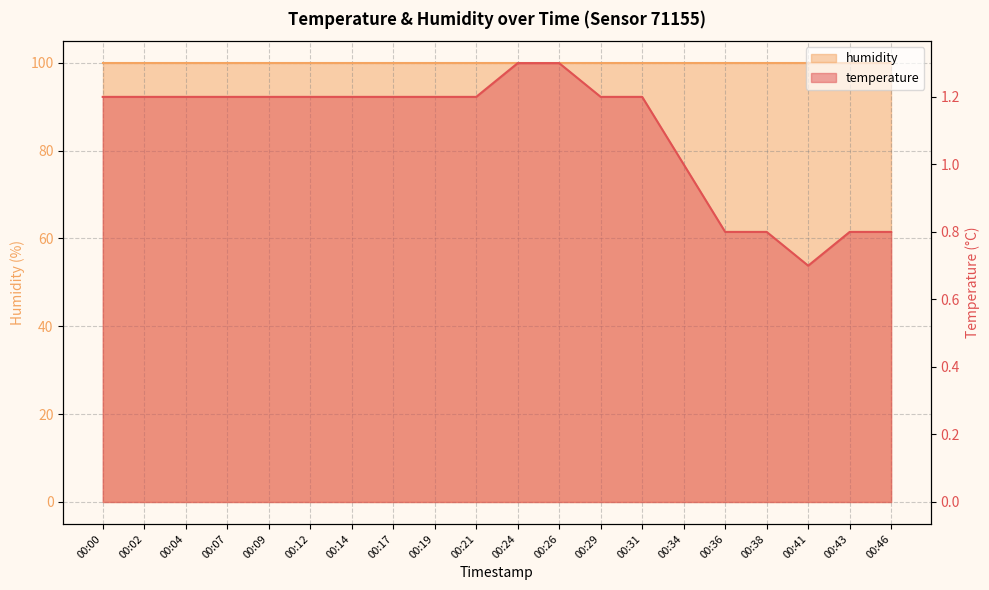

Does the chart have visible grid lines?

Yes